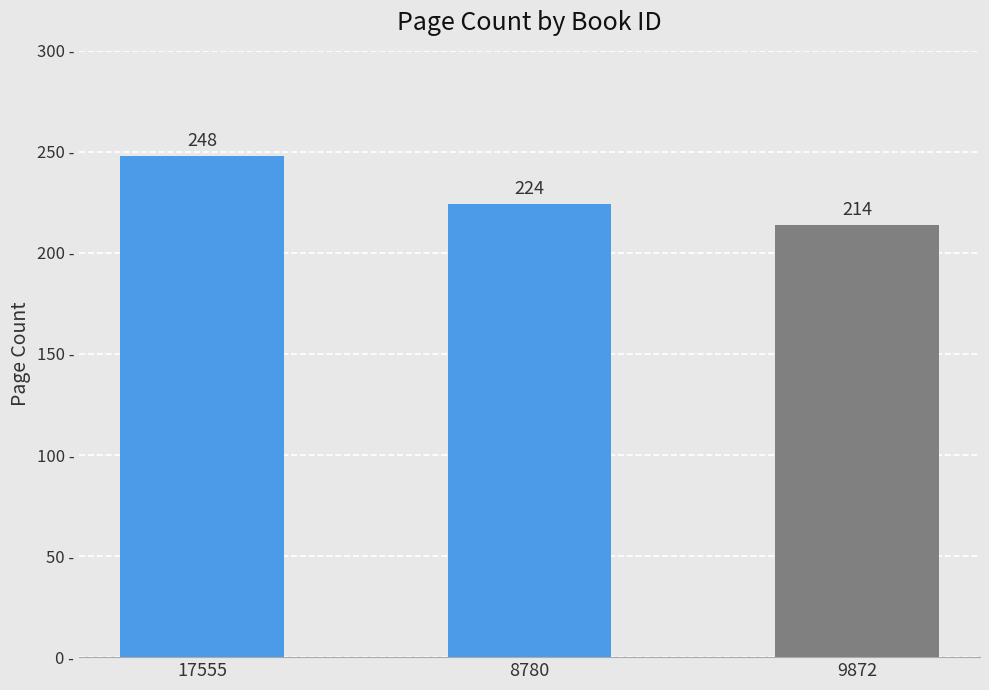

What is the difference between the values at 9872 and 17555?

34